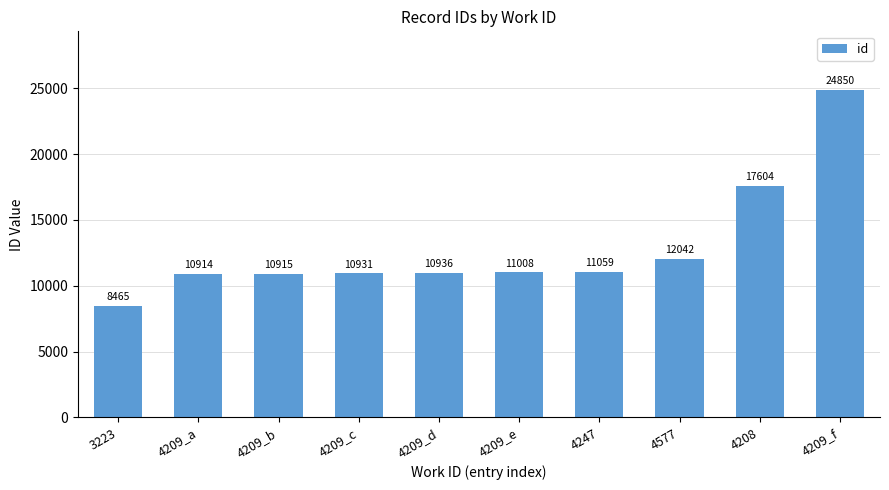

What is the ratio of the value at 3223 to the value at 4247?

0.8